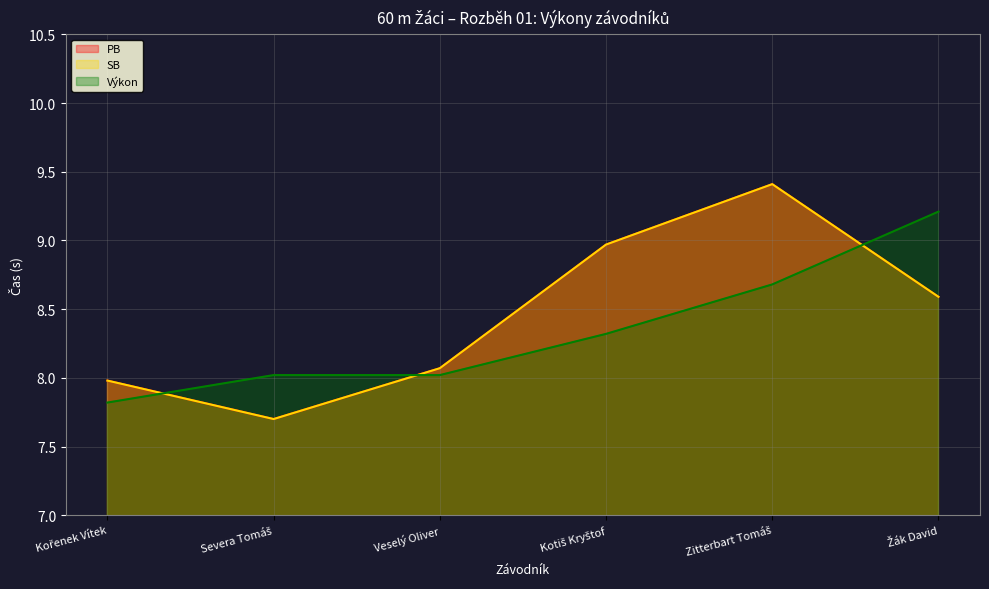

Is it true that SB equals 2.6 at Zitterbart Tomáš?

False